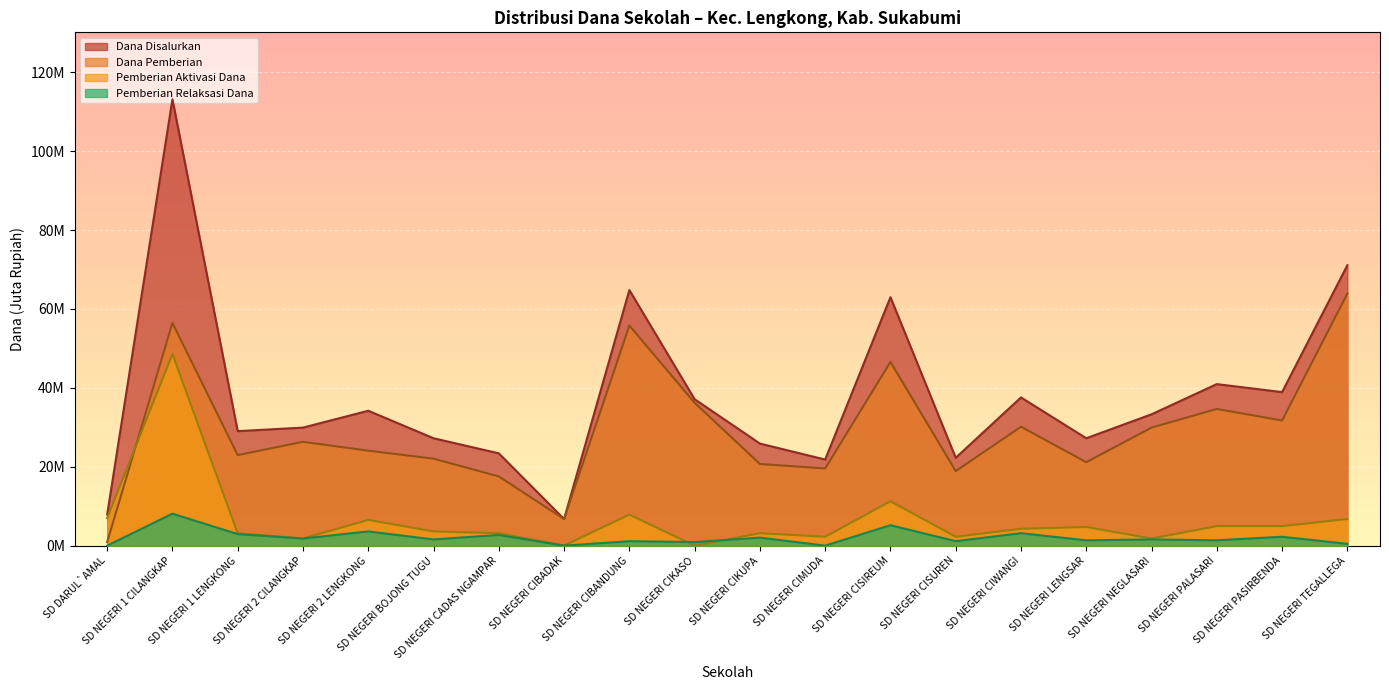

What is the difference between the second highest and second lowest values in the Dana Pemberian series?

49.7